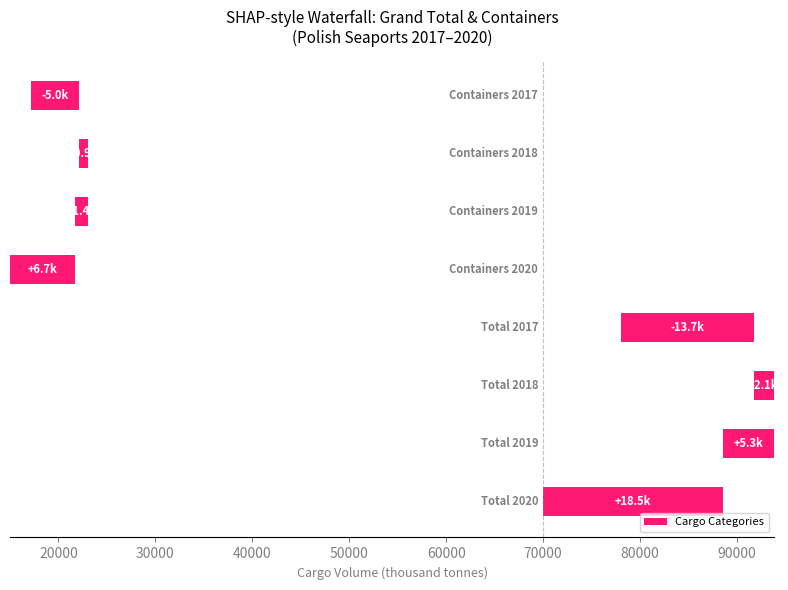

What is the value of the 3rd bar from the left?

-2066.2